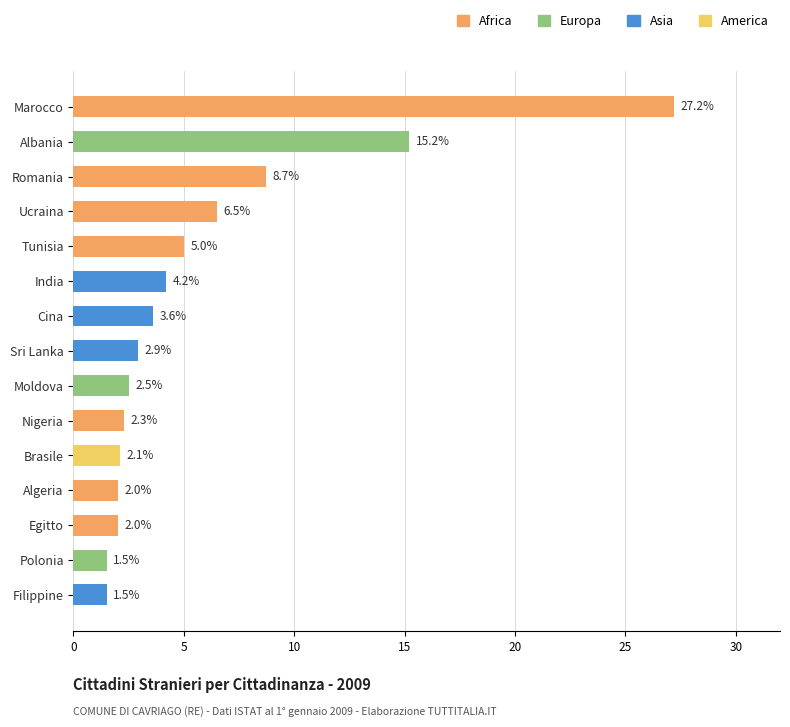

Read the value at Sri Lanka.

2.9